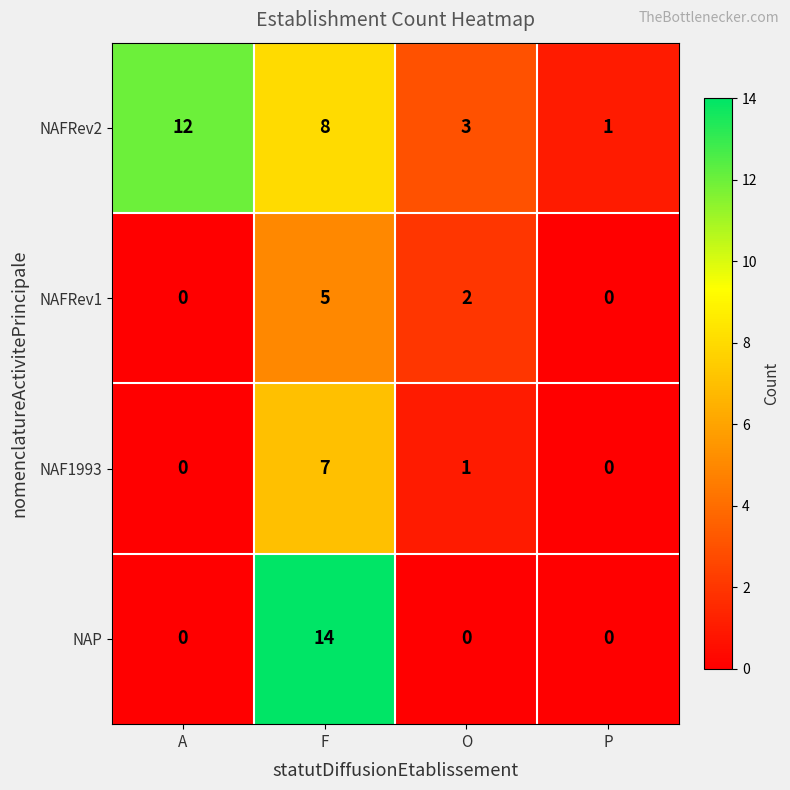

Where does the NAFRev2 series first go above 8?

A